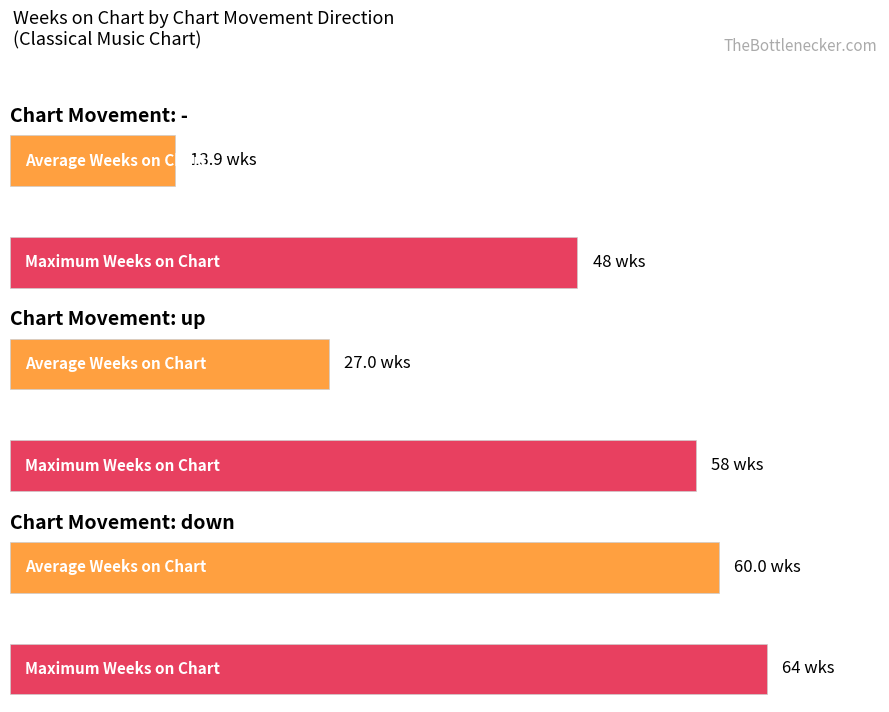

The Peak Position series shows 1 at up. True or false?

False